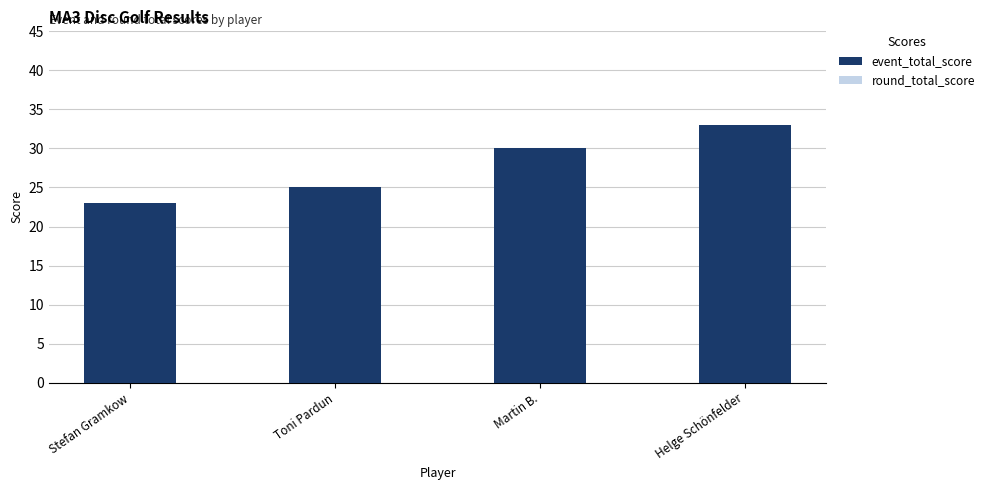

What are all the series names shown in the legend?

event_total_score, round_total_score